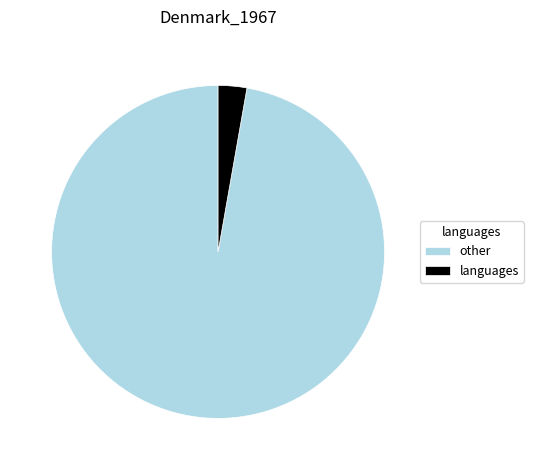

Does any single category account for the majority?

Yes